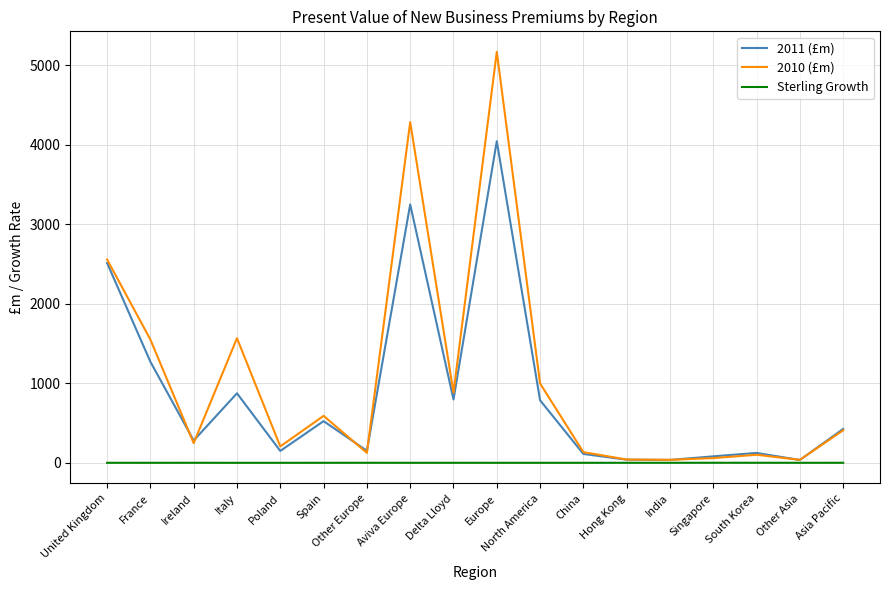

Is the value of 2011 (£m) at Asia Pacific greater than the value of 2010 (£m) at Italy?

No